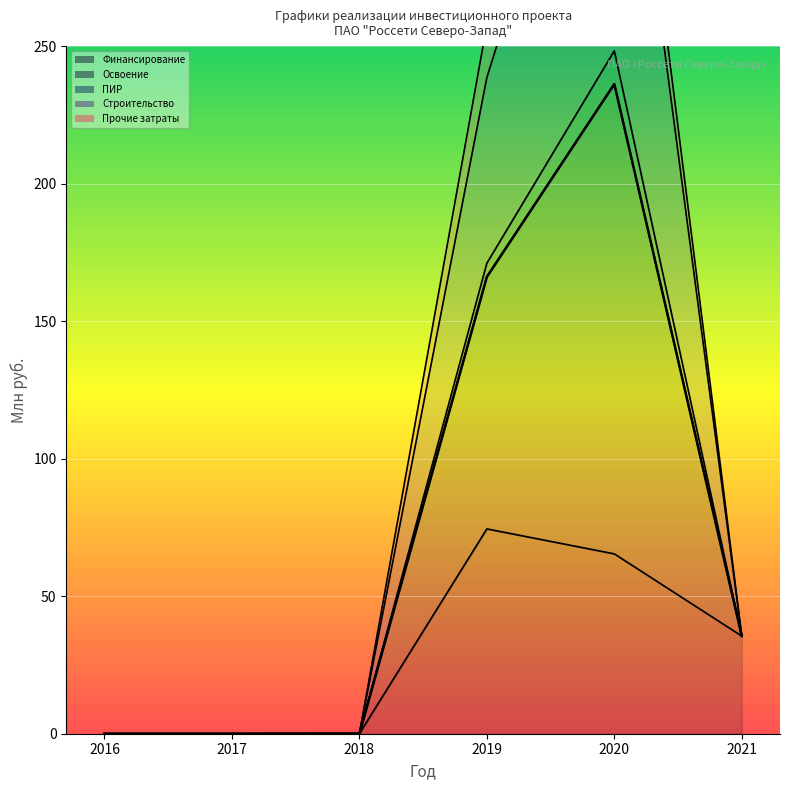

True or false: Финансирование and Строительство cross at least once.

False